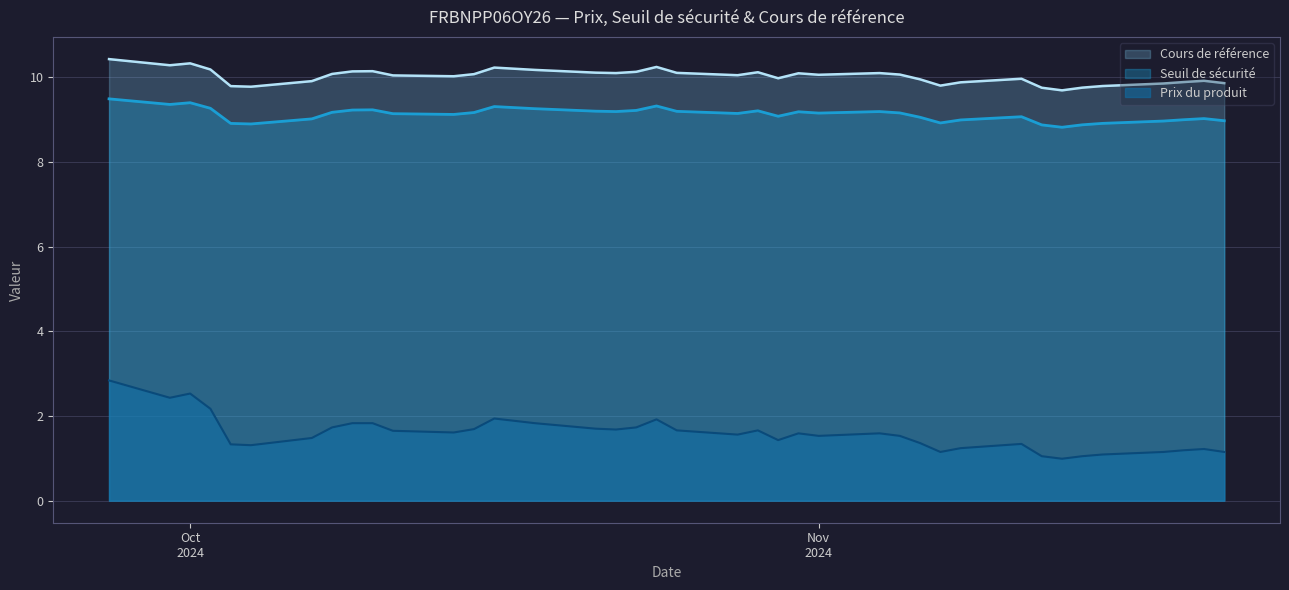

True or false: Prix du produit and Cours de référence cross at least once.

False